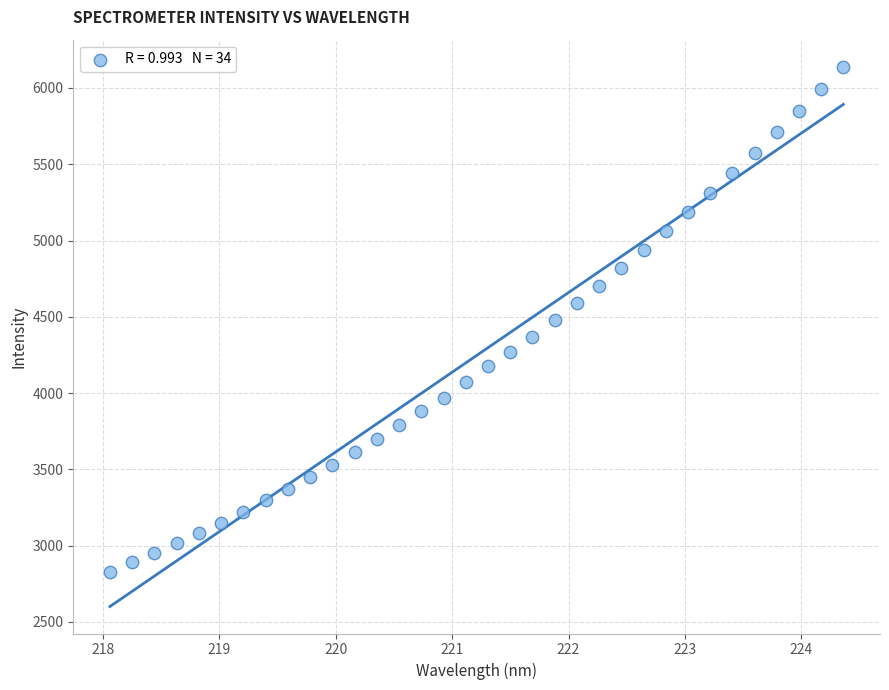

What is the range of Y values (max minus min)?

3309.4